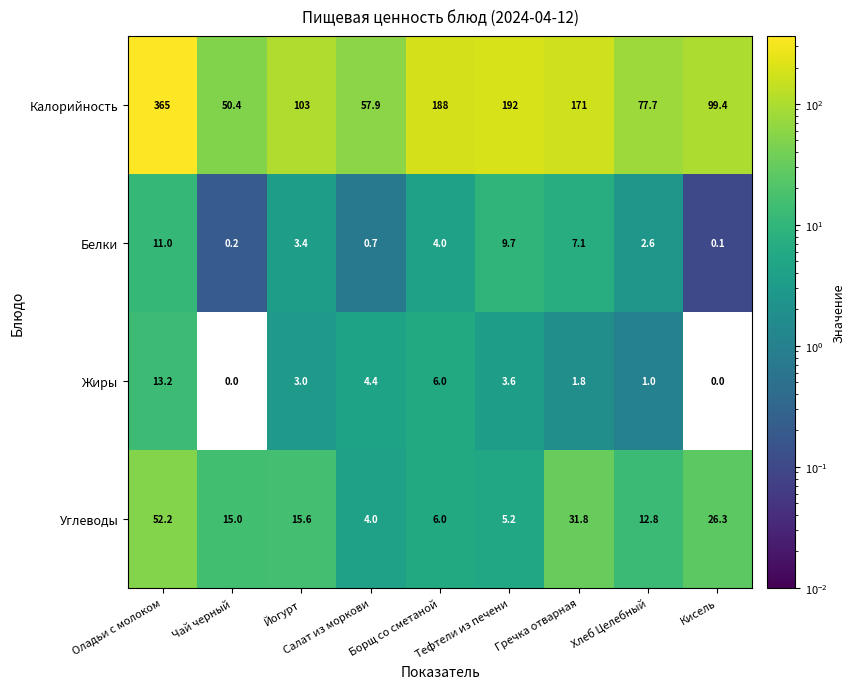

Rank the categories by Калорийность value from highest to lowest.

Оладьи с молоком, Тефтели из печени, Борщ со сметаной, Гречка отварная, Йогурт, Кисель, Хлеб Целебный, Салат из моркови, Чай черный